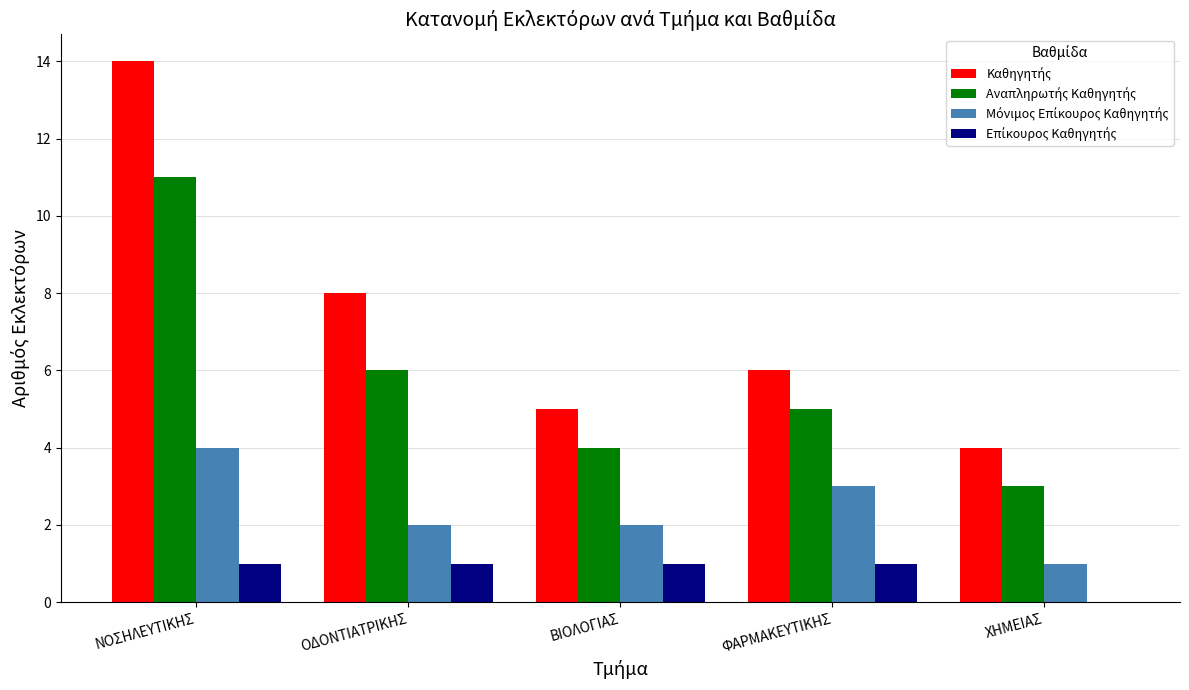

What is the total value across all series at ΝΟΣΗΛΕΥΤΙΚΗΣ?

30